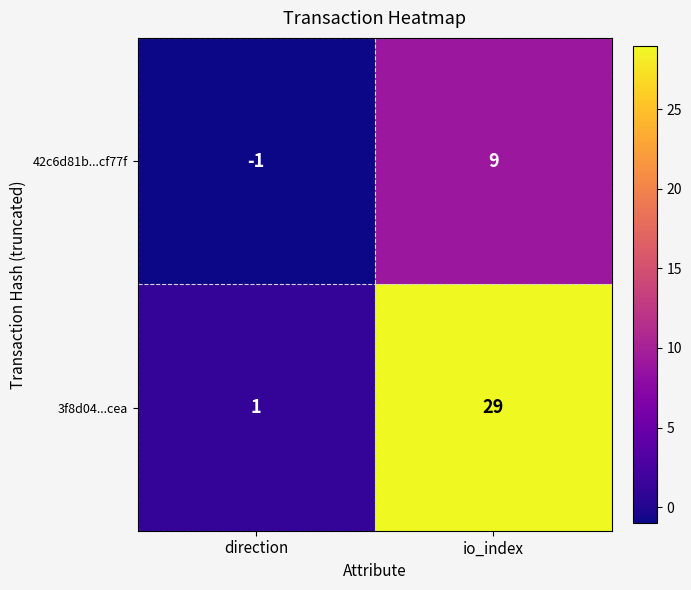

Rank the series at io_index from lowest to highest value.

42c6d81b...cf77f, 3f8d04...cea